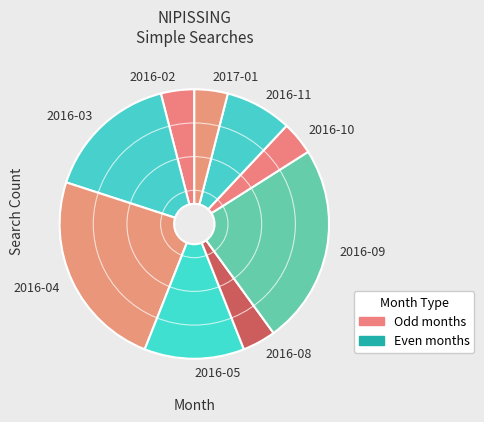

What is the ratio of the value at 2016-05 to the value at 2016-03?

0.8